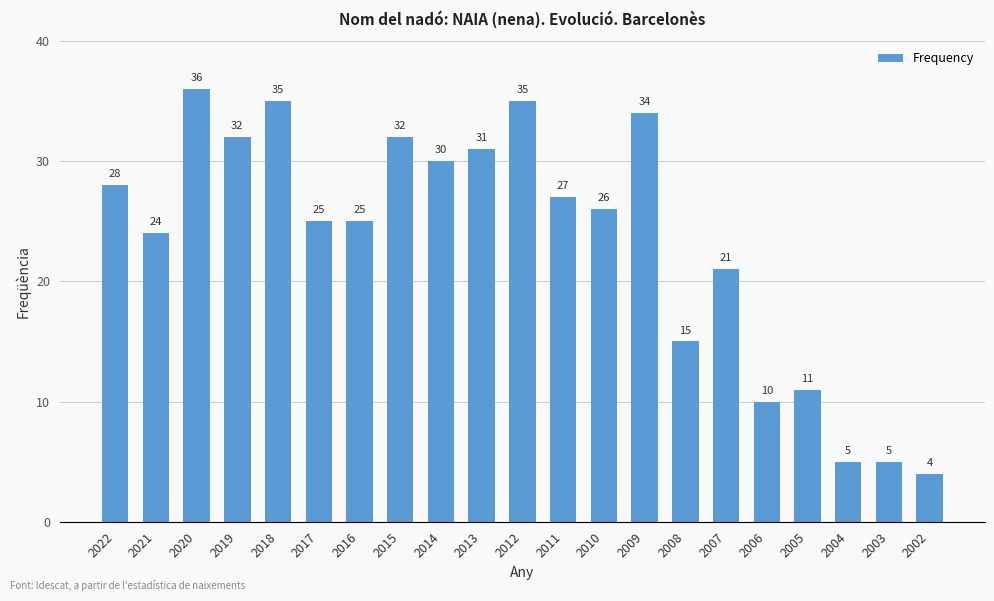

At which category does the chart reach its minimum across all series?

2002